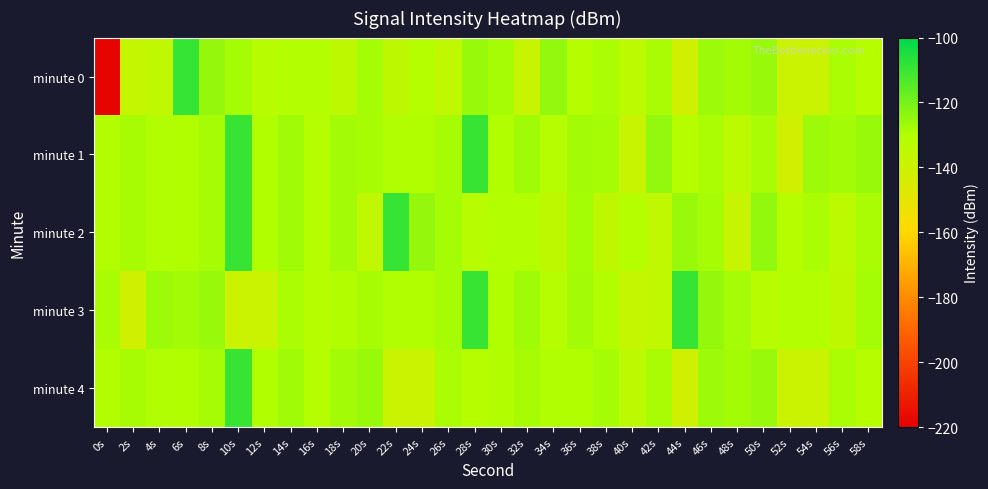

Which label corresponds to the smallest value in the chart?

0s